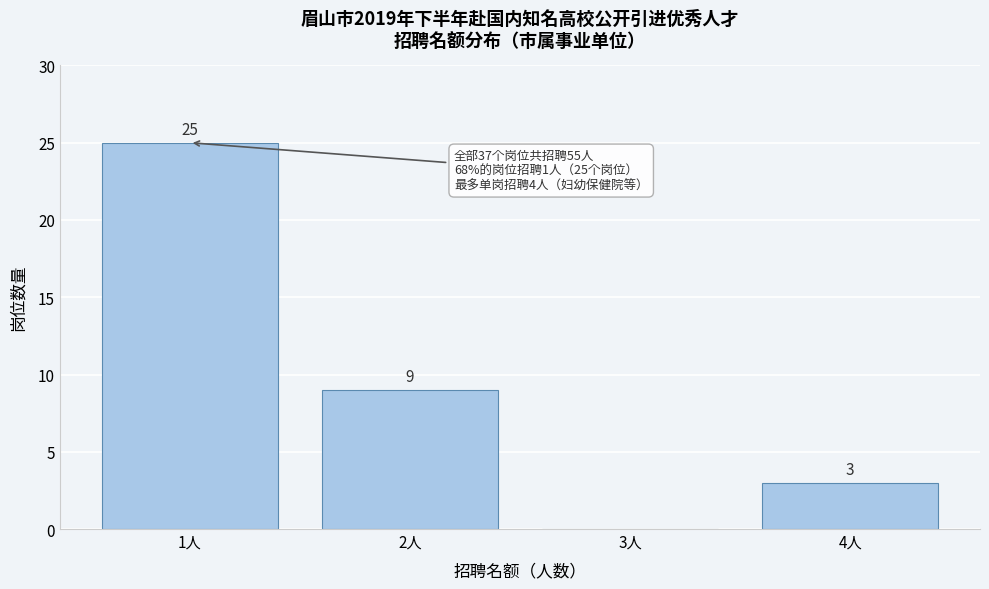

Which range on the x-axis has the tallest bar?

0.5 to 1.5